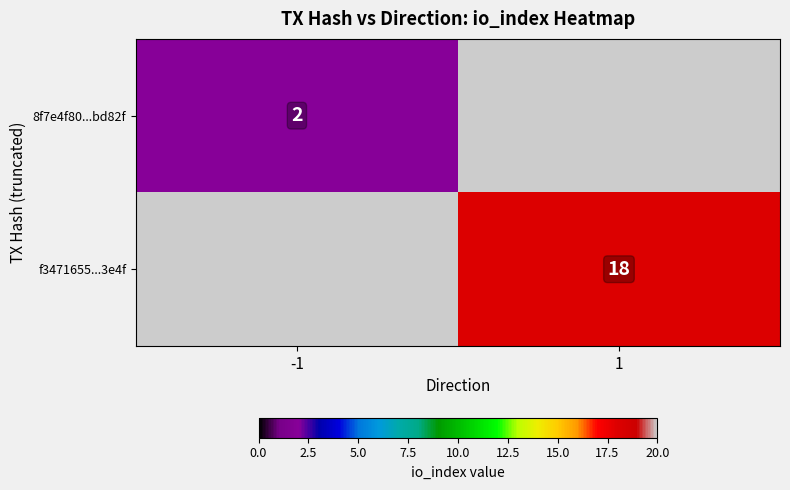

Is it true that 8f7e4f80...bd82f equals 0.5 at -1?

False